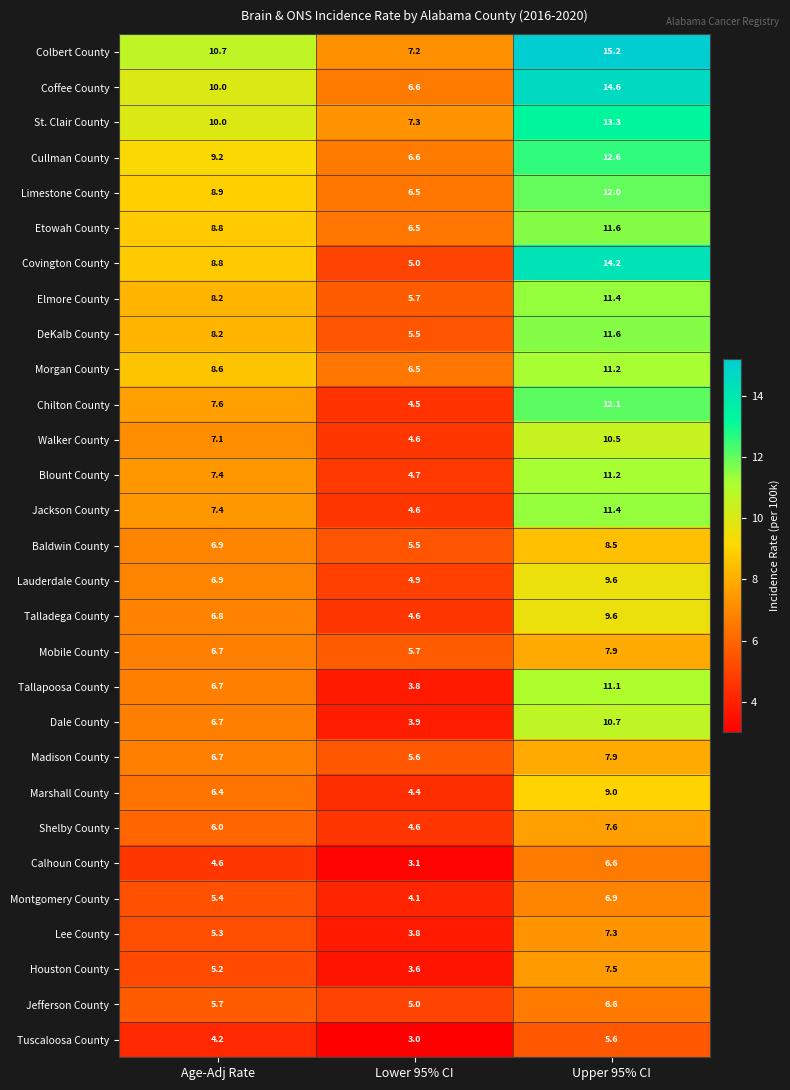

Which series has the largest total across all categories?

Colbert County